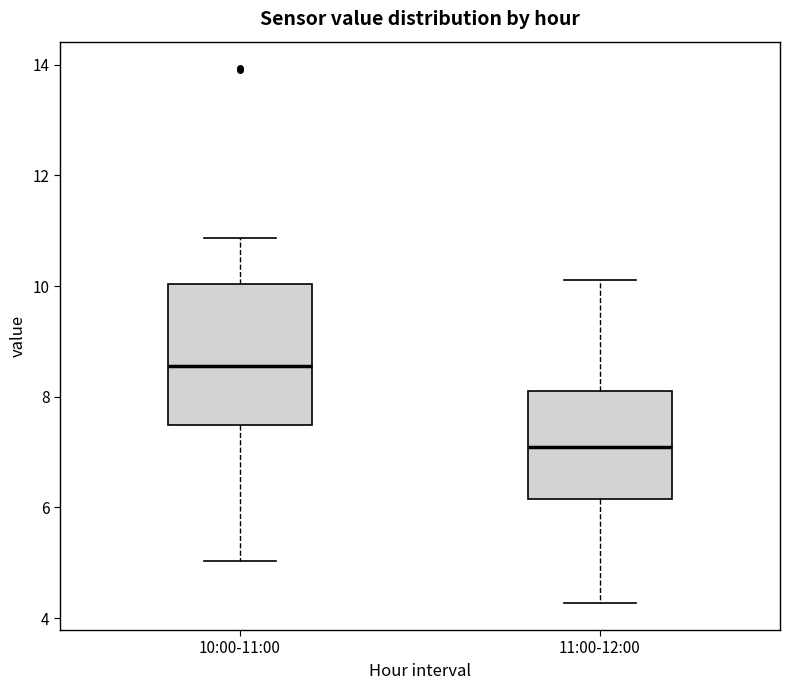

Reading left to right, transcribe this box plot: for each box, give where its median line is, the range the box spans, and where its two whiskers end, as read against the y-axis. The values are not printed on the chart, so give them approximately, as read against the axis.

10:00-11:00: median 8.6, box 7.4 to 10.0, whiskers 5.0 to 10.8
11:00-12:00: median 7.2, box 6.2 to 8.2, whiskers 4.2 to 10.2